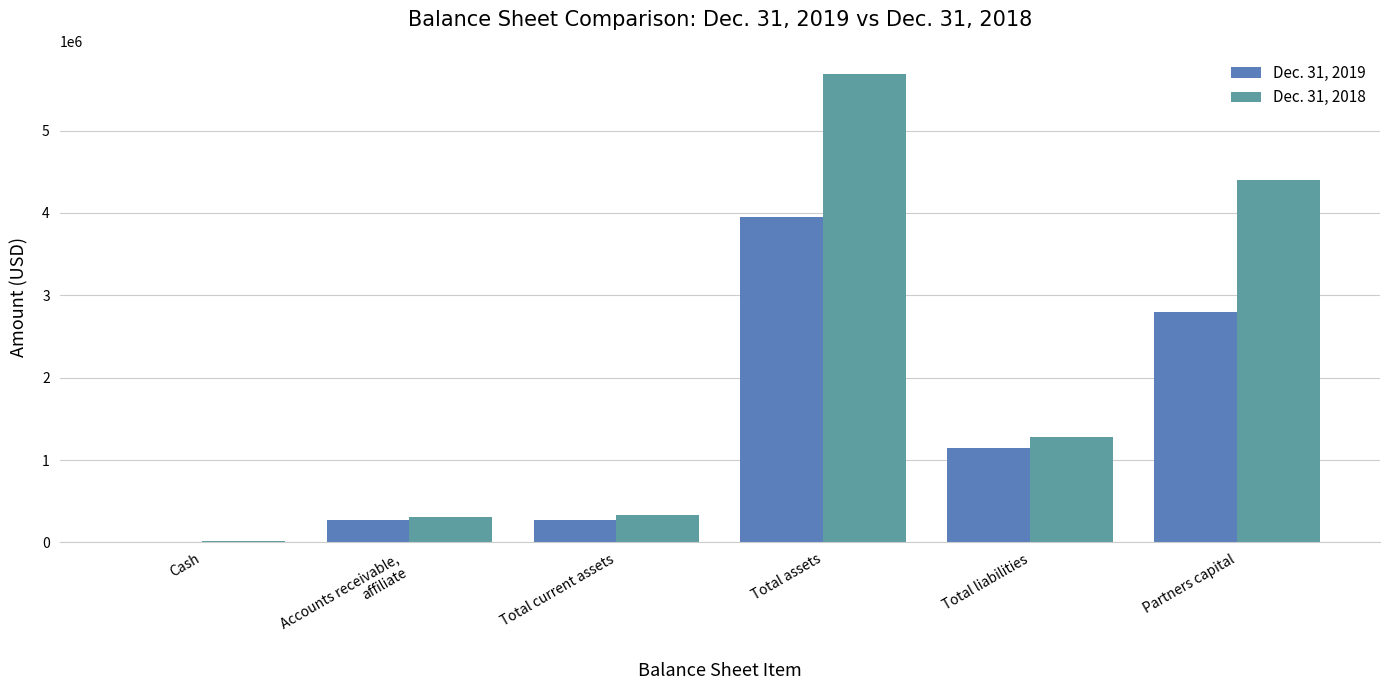

The Dec. 31, 2018 series shows 1765222 at Total liabilities. True or false?

False